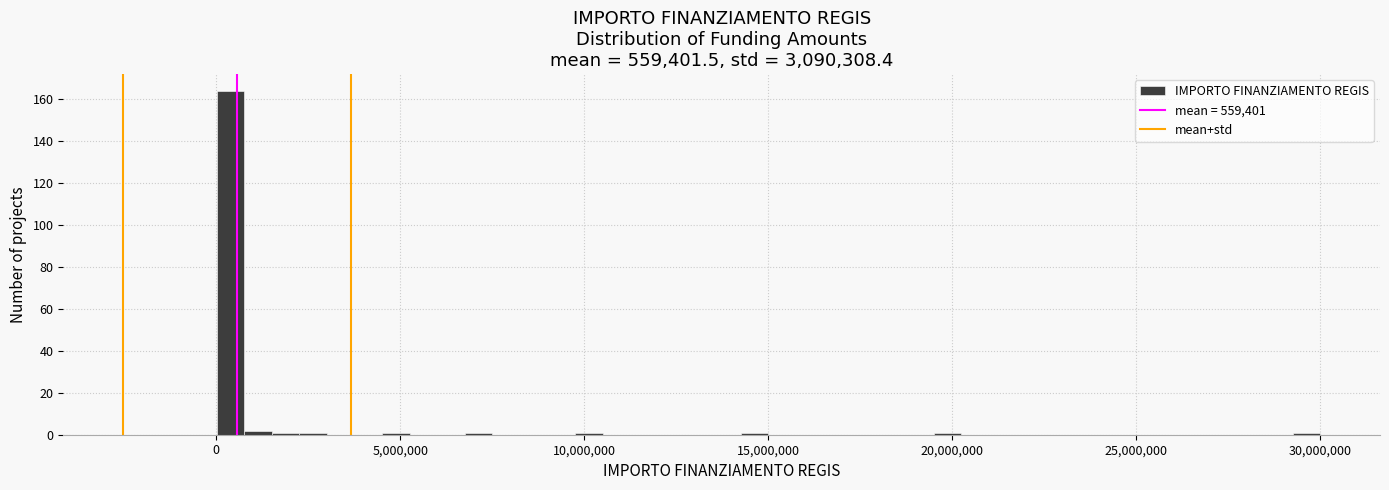

Around what value on the x-axis is the tallest bar? Give the approximate position of its centre, as read against the axis.

500000